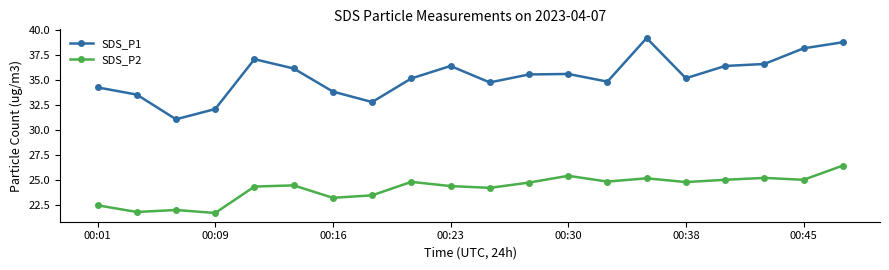

Which series has the widest spread of values?

SDS_P1